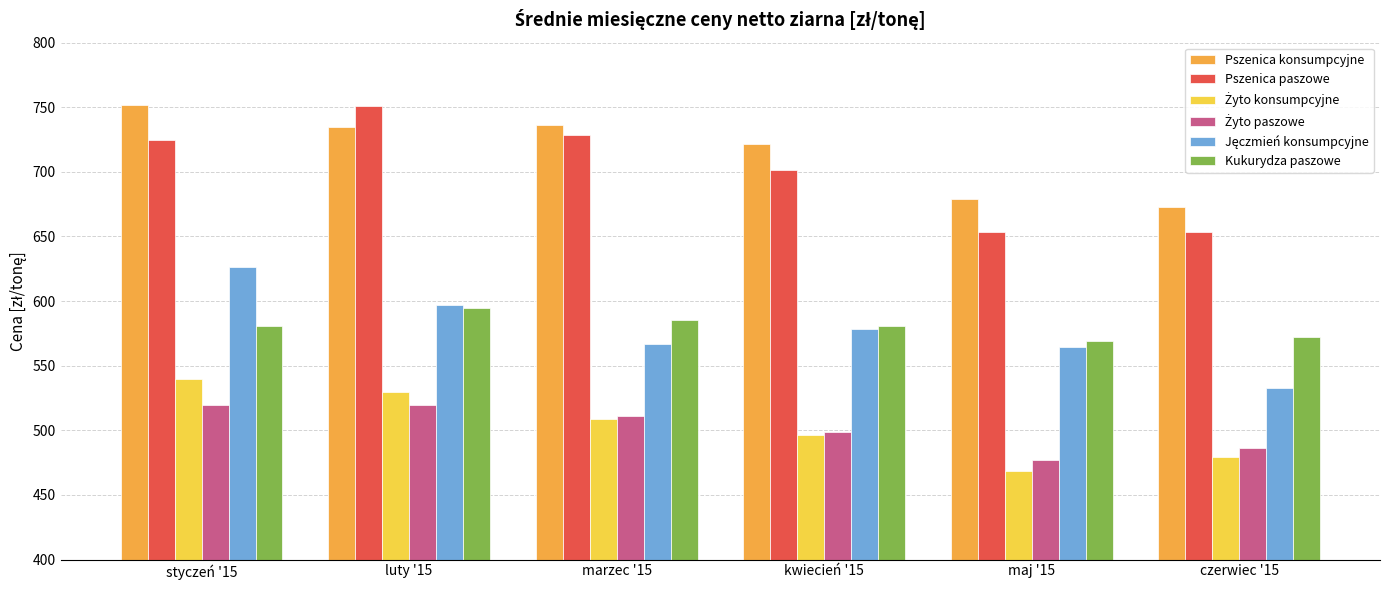

What is the difference between the highest and lowest values at luty '15?

231.0